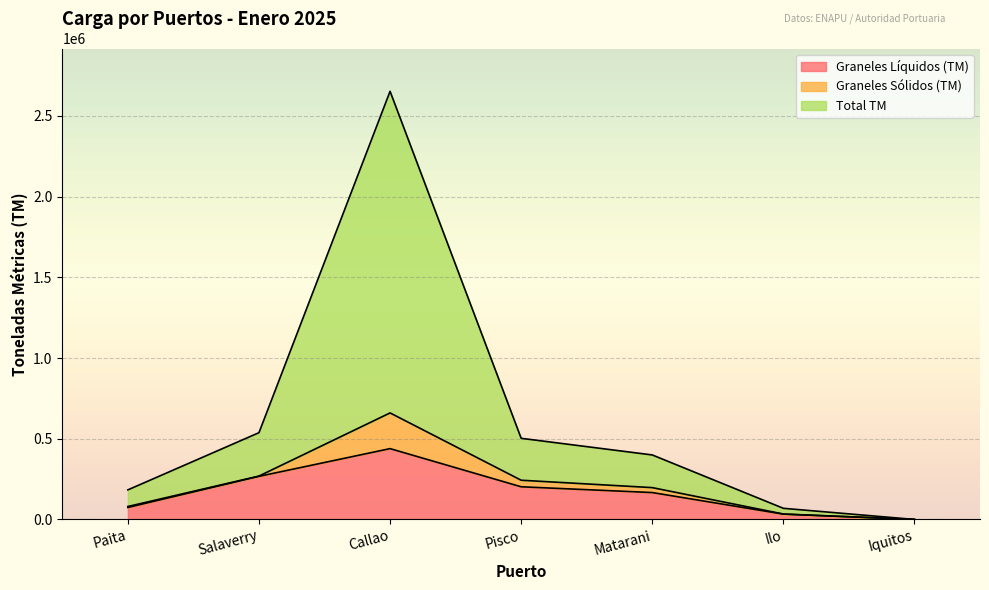

Does the chart display data point markers on the line(s)?

No